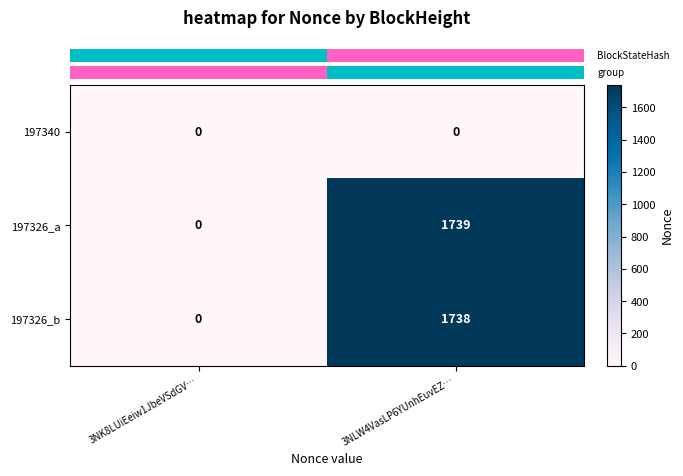

At how many categories does at least one series exceed 1359?

1